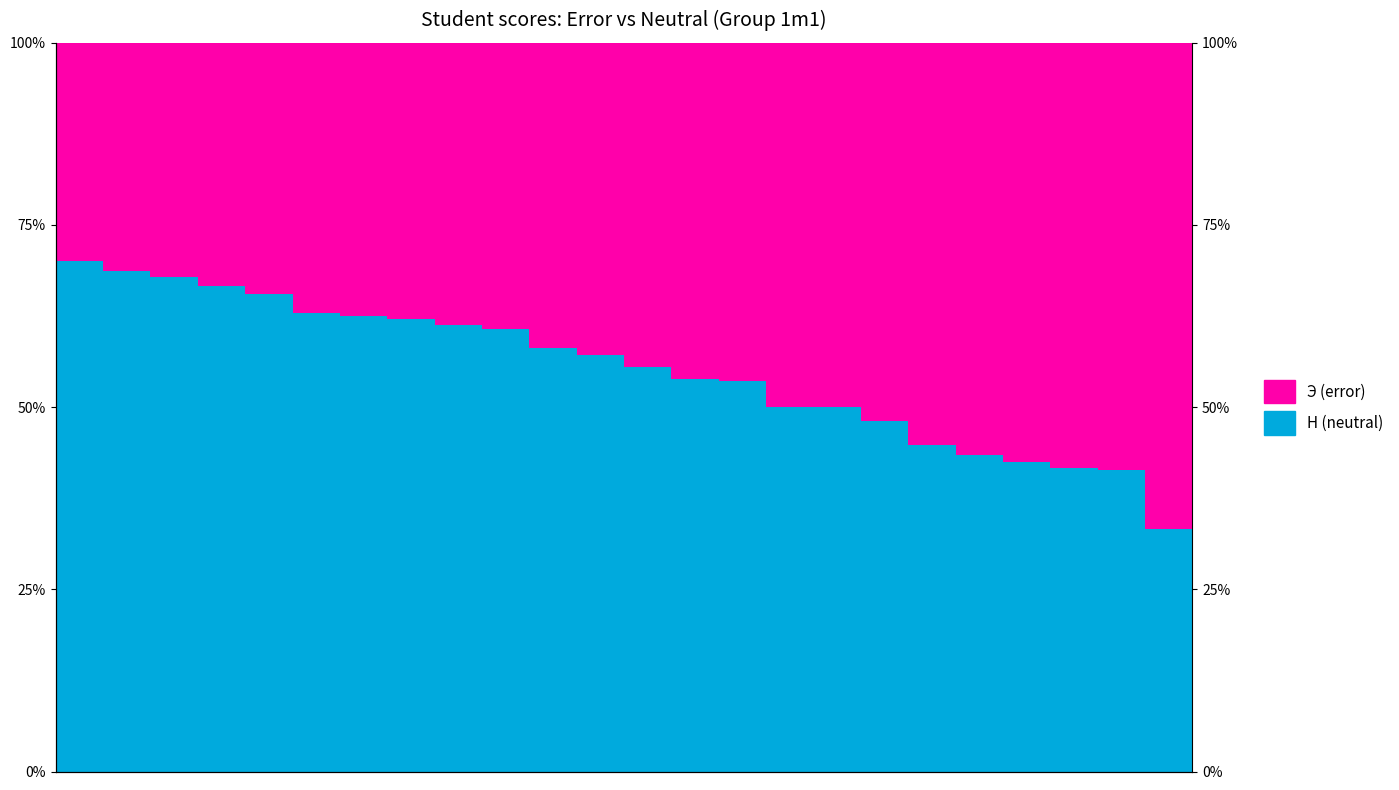

List the series in order of their overall mean, highest first.

Н (neutral), Э (error)